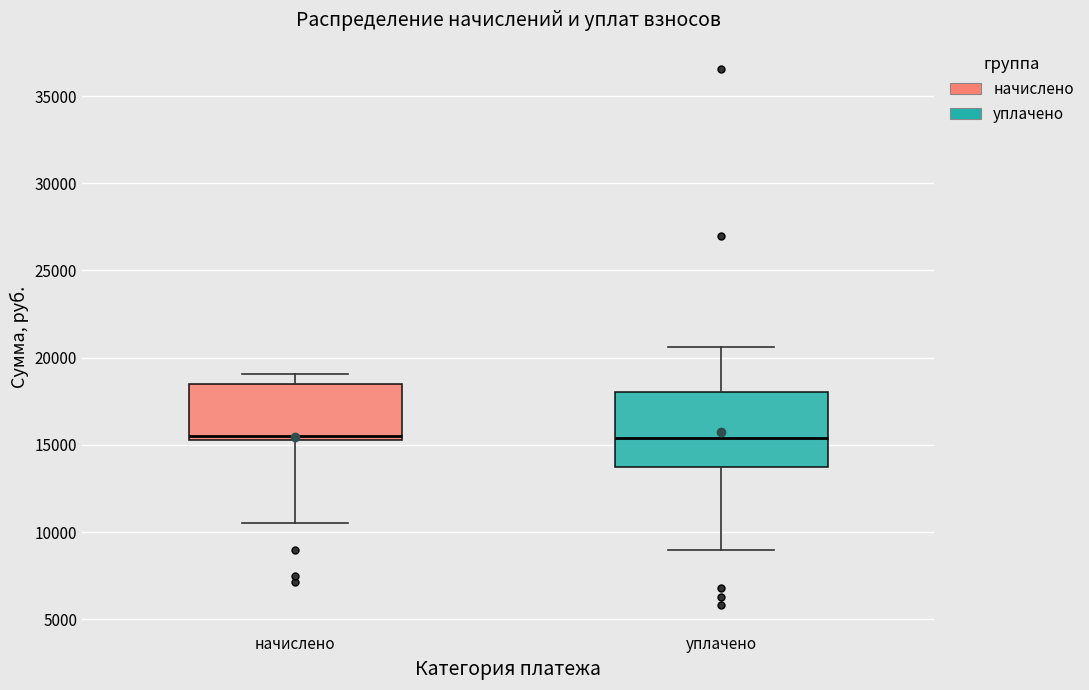

Reading left to right, transcribe this box plot: for each box, give where its median line is, the range the box spans, and where its two whiskers end, as read against the y-axis. The values are not printed on the chart, so give them approximately, as read against the axis.

начислено: median 15500 (just above the box's lower edge), box 15500 to 18500, whiskers 10500 to 19000
уплачено: median 15500, box 13500 to 18000, whiskers 9000 to 20500